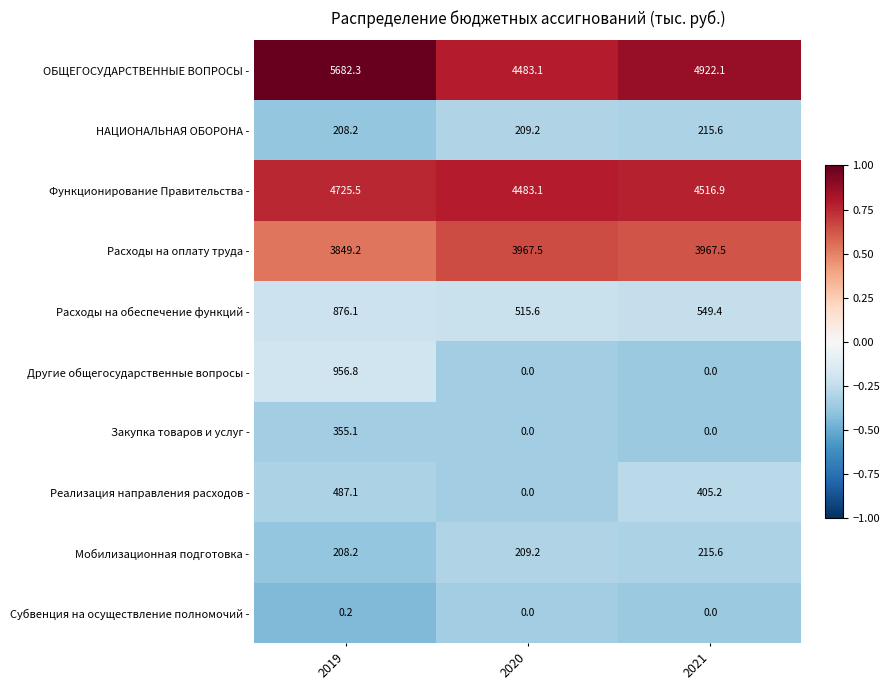

Which series changed the most between 2020 and 2021?

ОБЩЕГОСУДАРСТВЕННЫЕ ВОПРОСЫ -